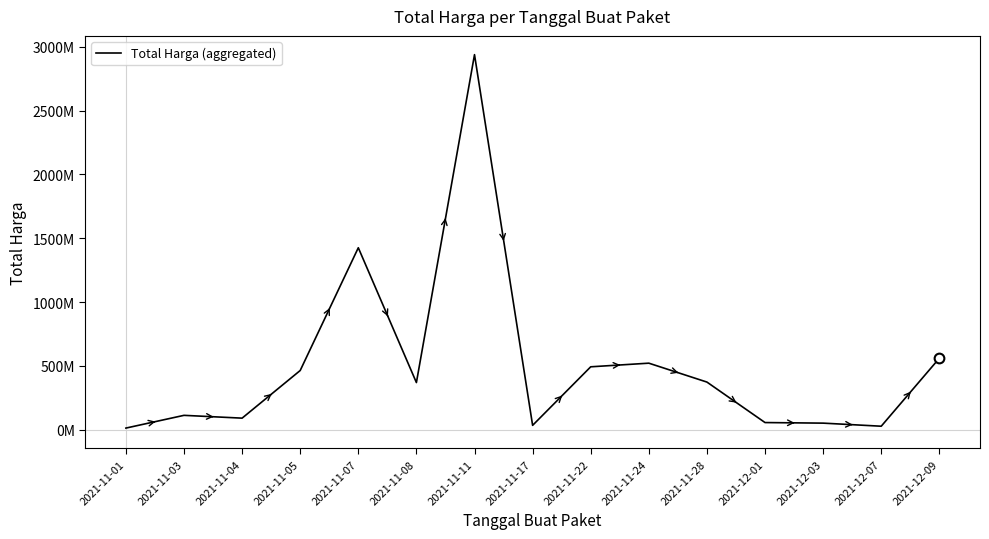

What is the change in value from 2021-11-01 to 2021-11-24?

+508671700